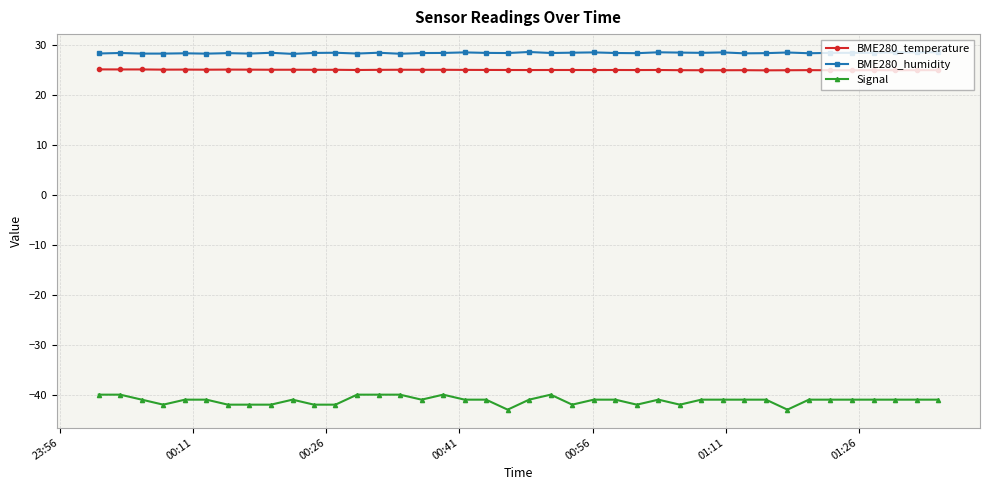

What is the lowest value of the BME280_humidity series?

28.2